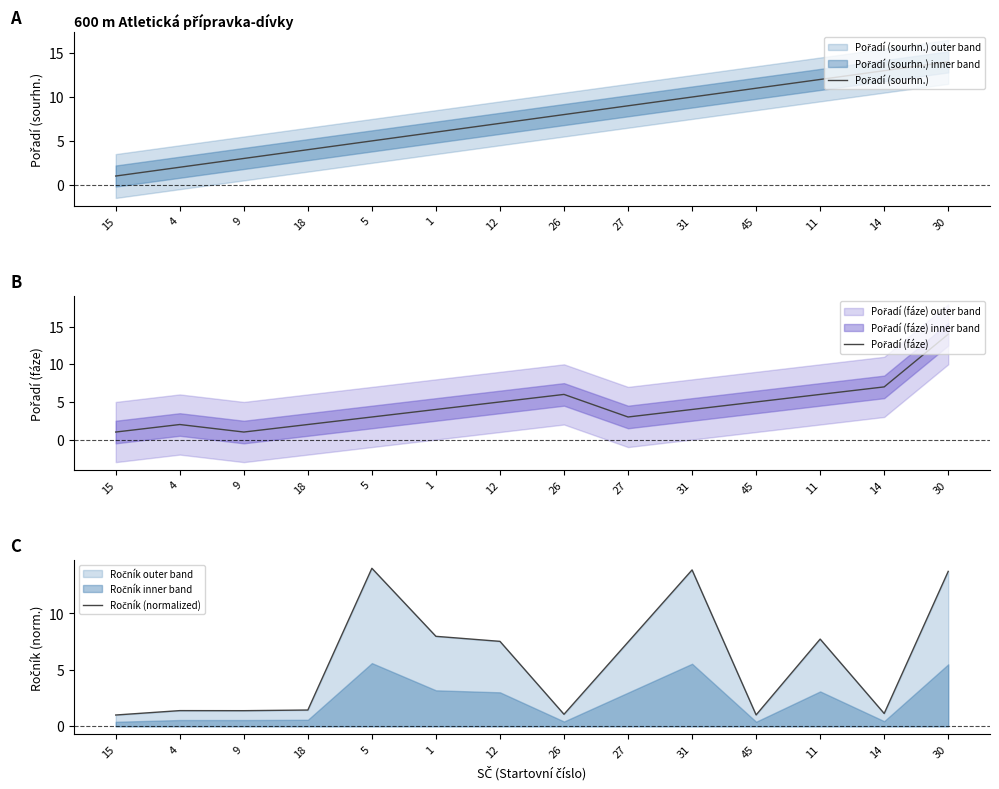

What position from the right is 1?

9